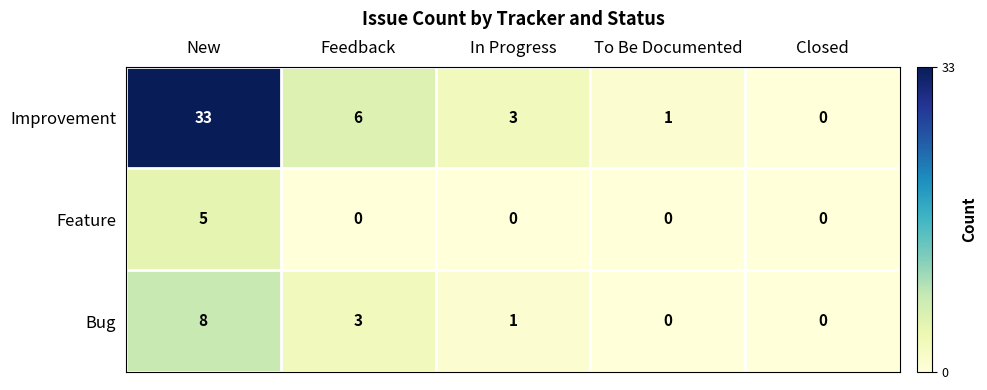

At which category is the sum across all series the highest?

New